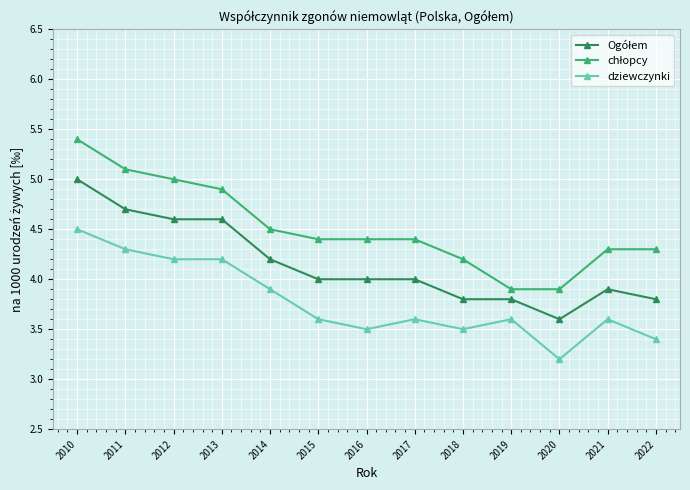

At which category does the chart reach its peak across all series?

2010